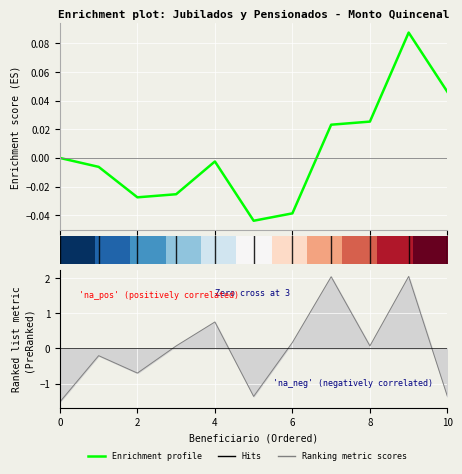

The value of Enrichment profile at 10 is 0.0. True or false?

False